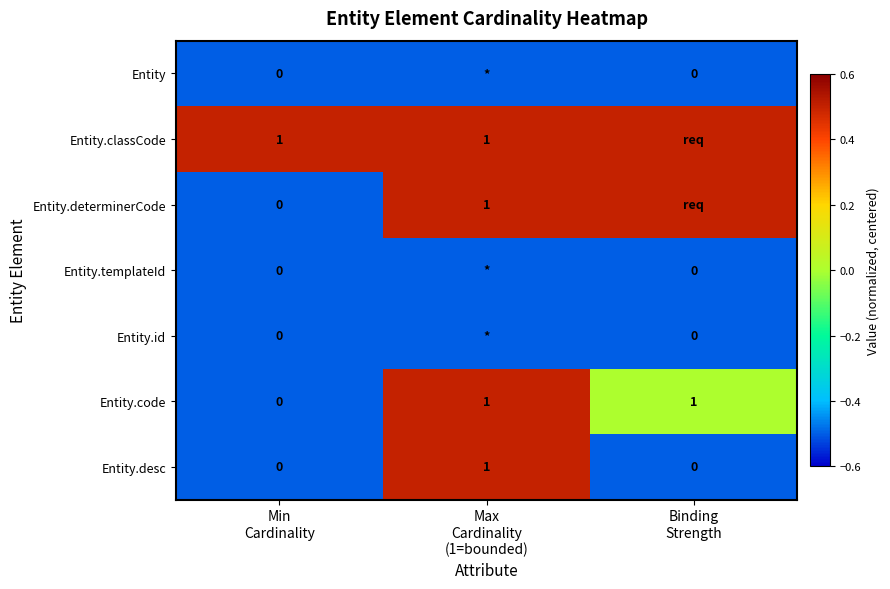

Between Max
Cardinality
(1=bounded) and Binding
Strength, which is larger?

Max
Cardinality
(1=bounded)